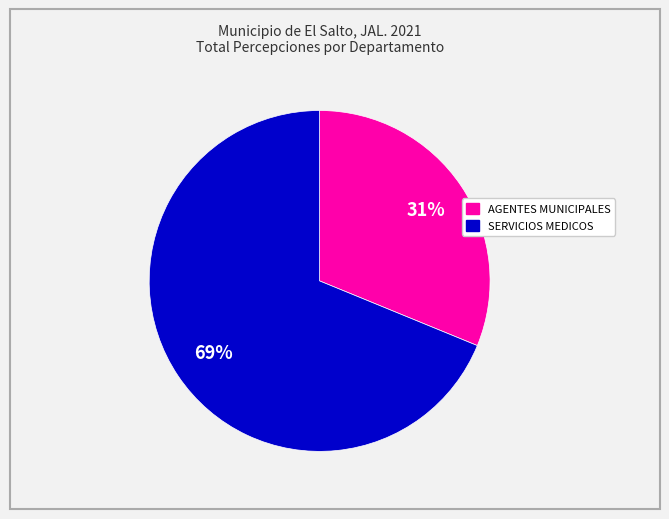

To the nearest percent, what is the difference between the largest and smallest slice percentages?

38%